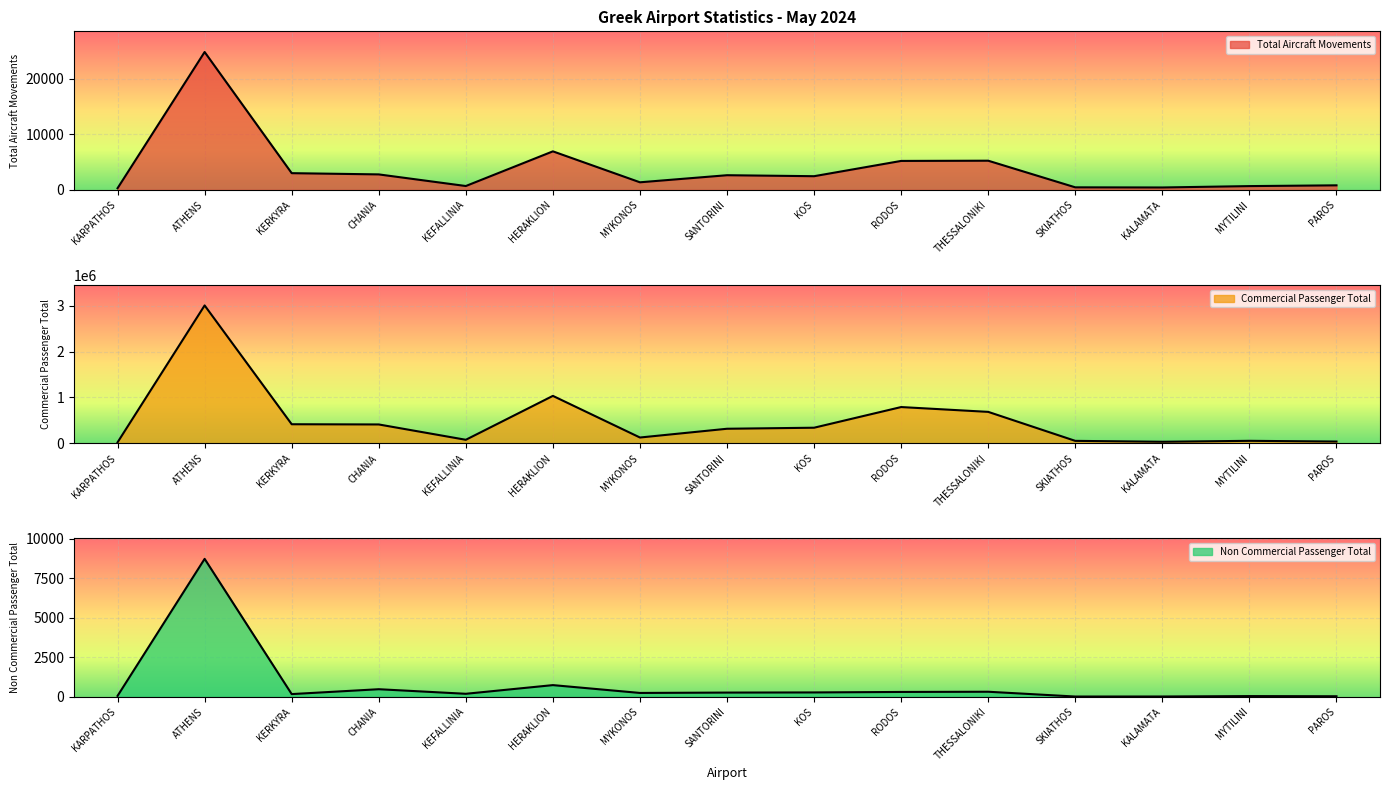

What is the smallest value displayed?

13